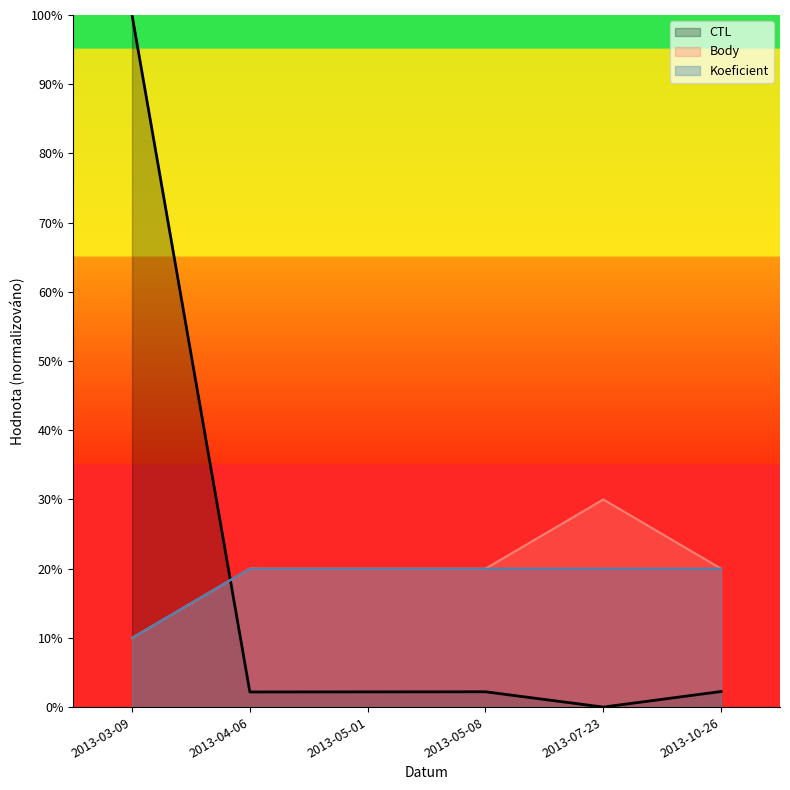

Between 2013-04-06 and 2013-05-08, which series saw the biggest shift?

CTL